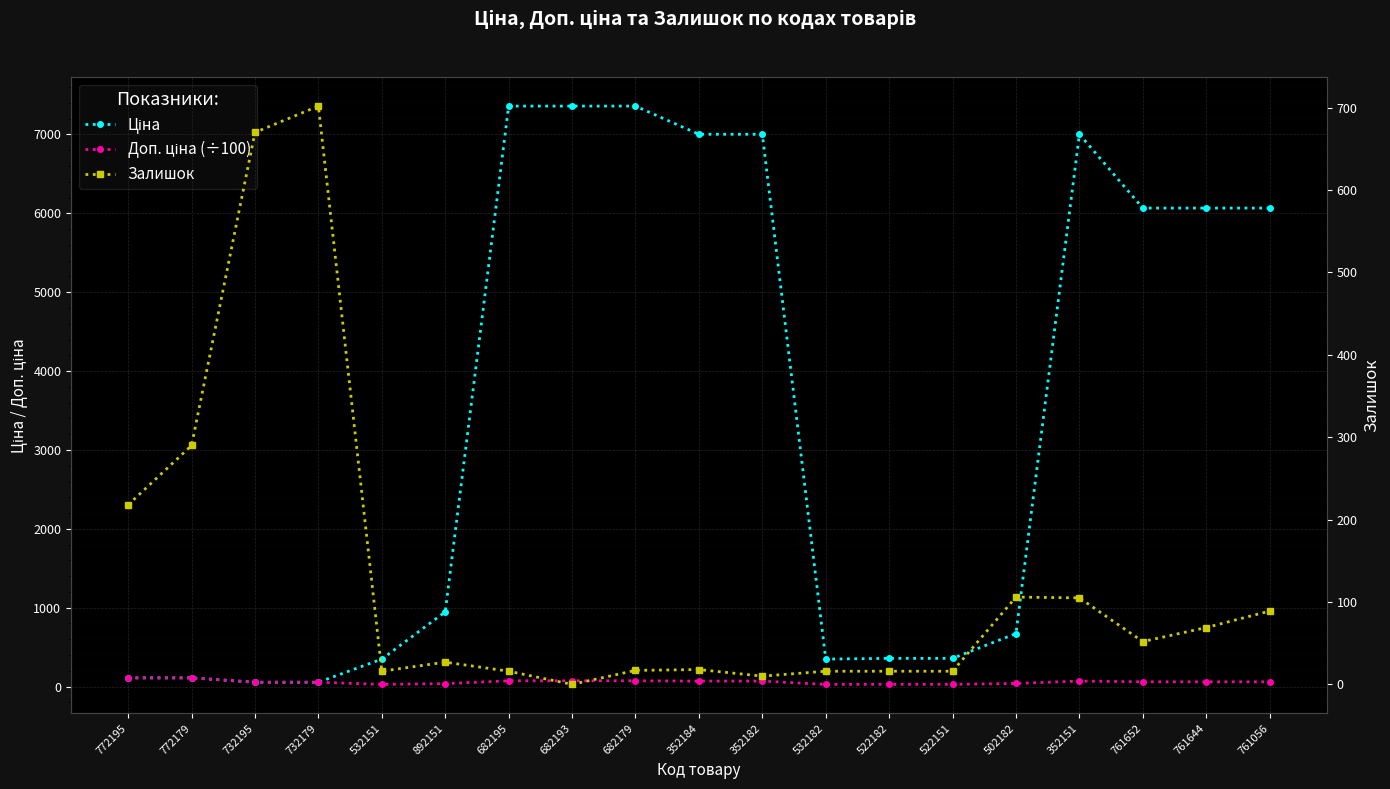

What is the sum of the Залишок values at 352184 and 502182?

124.0